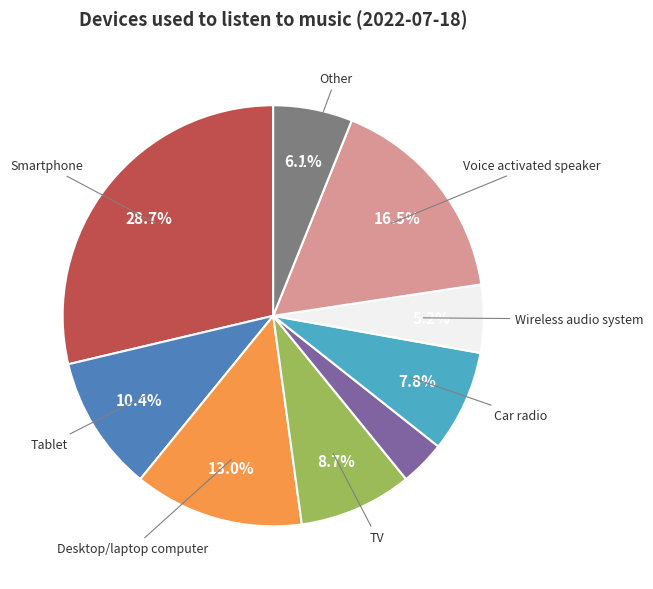

How many segments does this pie chart have?

9